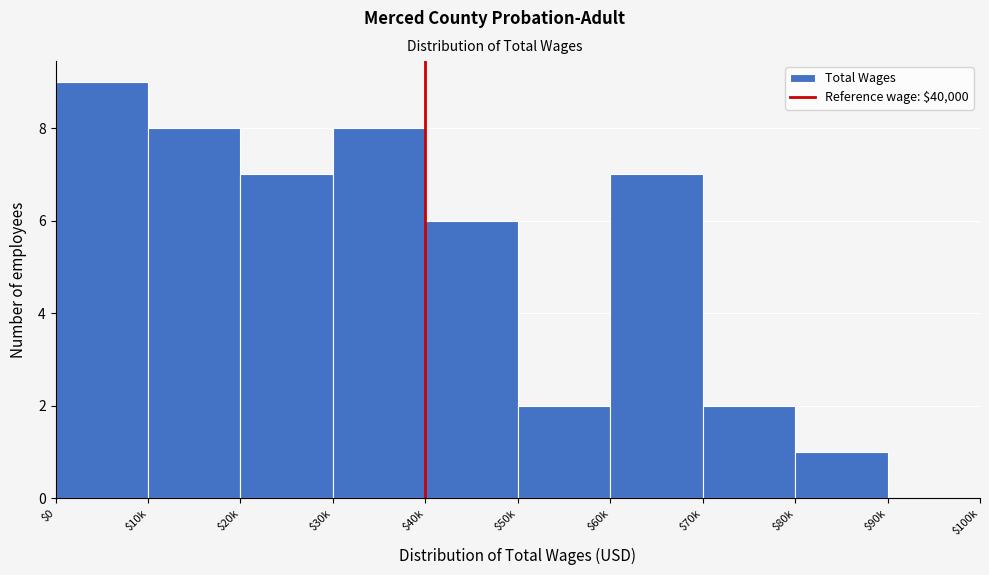

Which label corresponds to the largest value in the chart?

$0